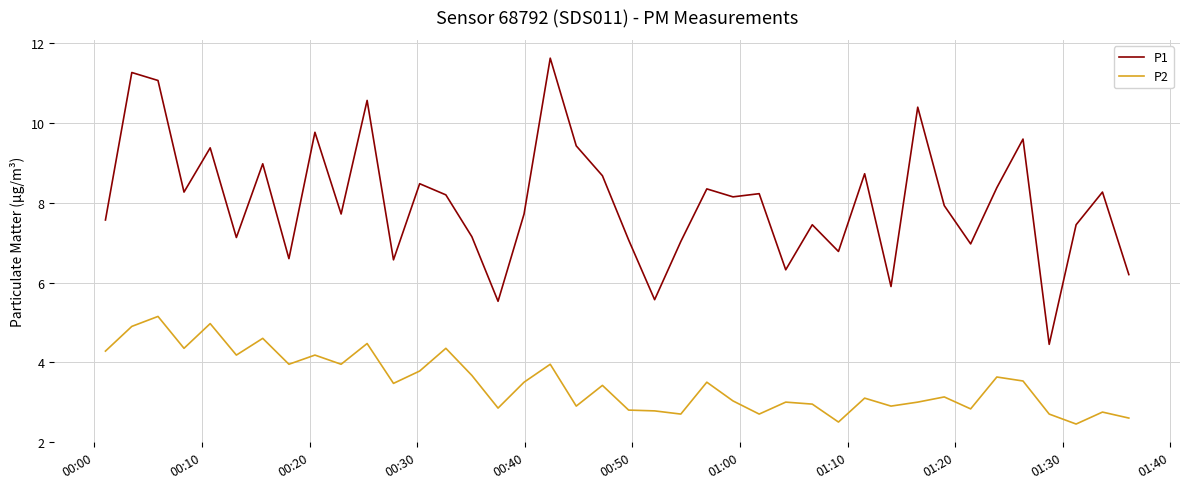

What is the maximum value for P1?

11.6